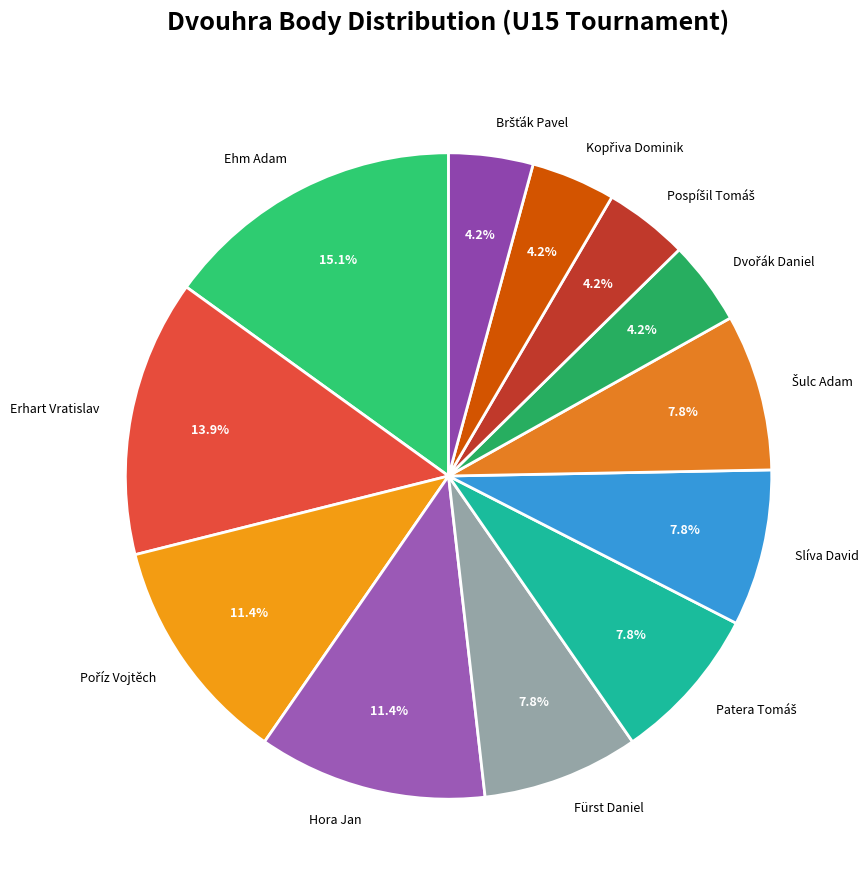

Does any single category account for the majority?

No